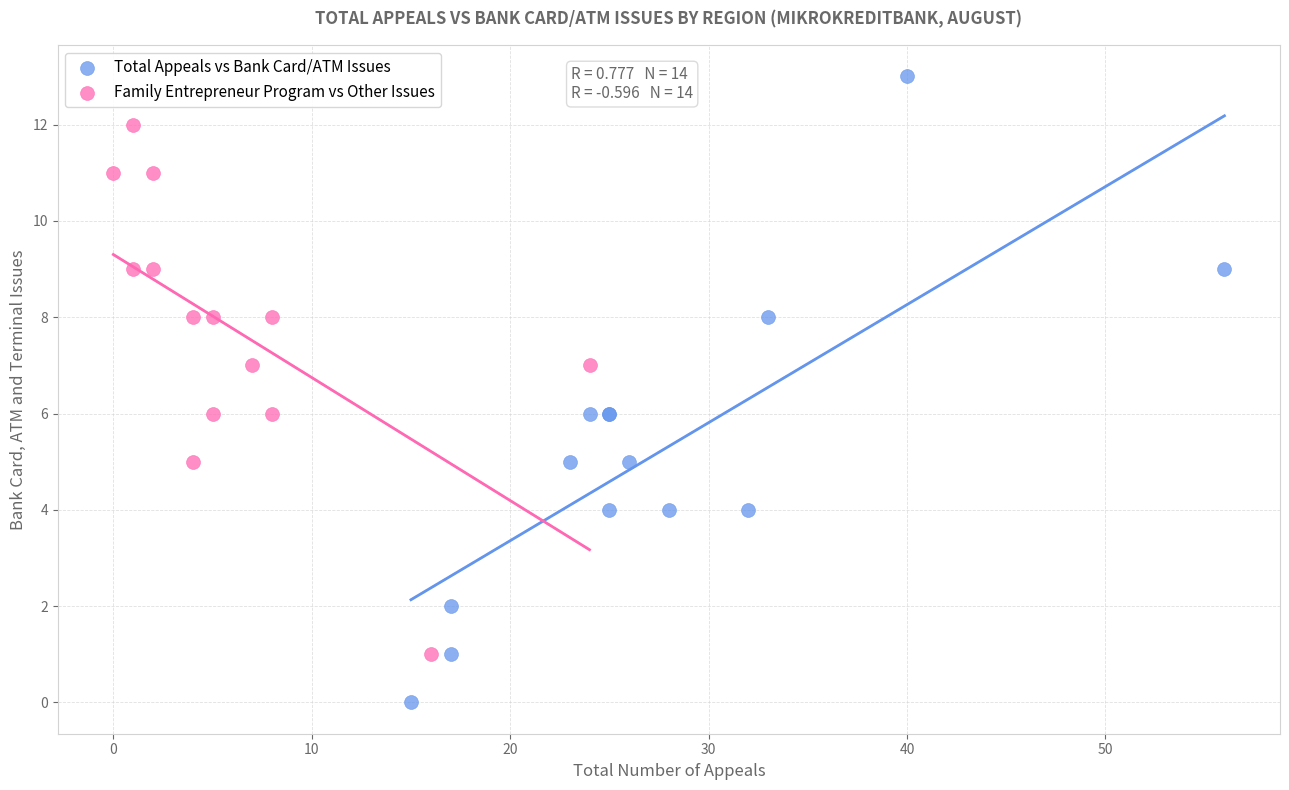

Which series has the widest spread of Y values?

Total Appeals vs Bank Card/ATM Issues